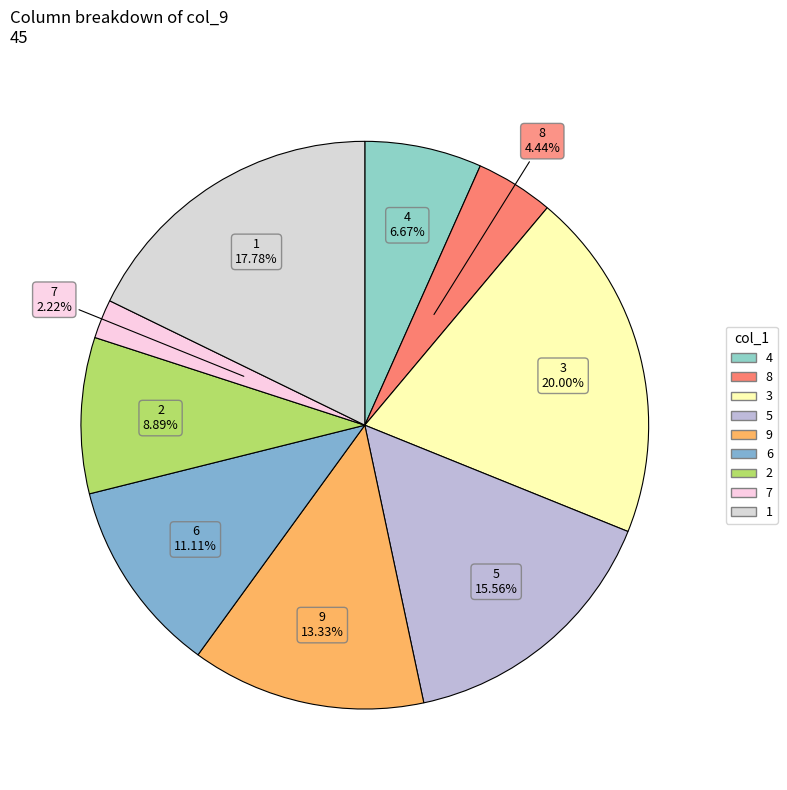

Approximately how many times larger is the value at 8 compared to 3?

0.2